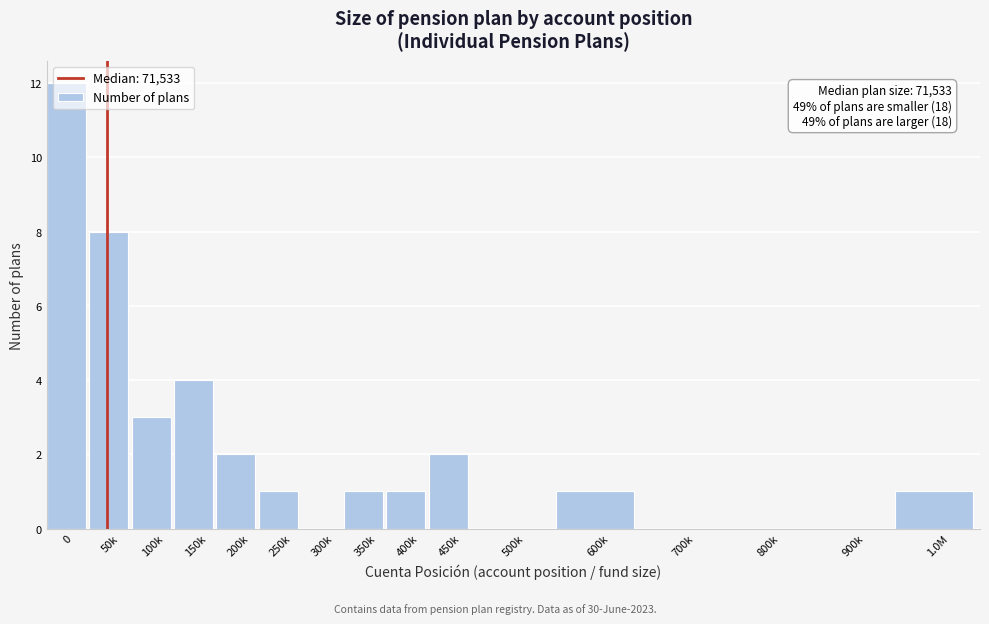

What is the sum of the values at 100k and 150k?

7